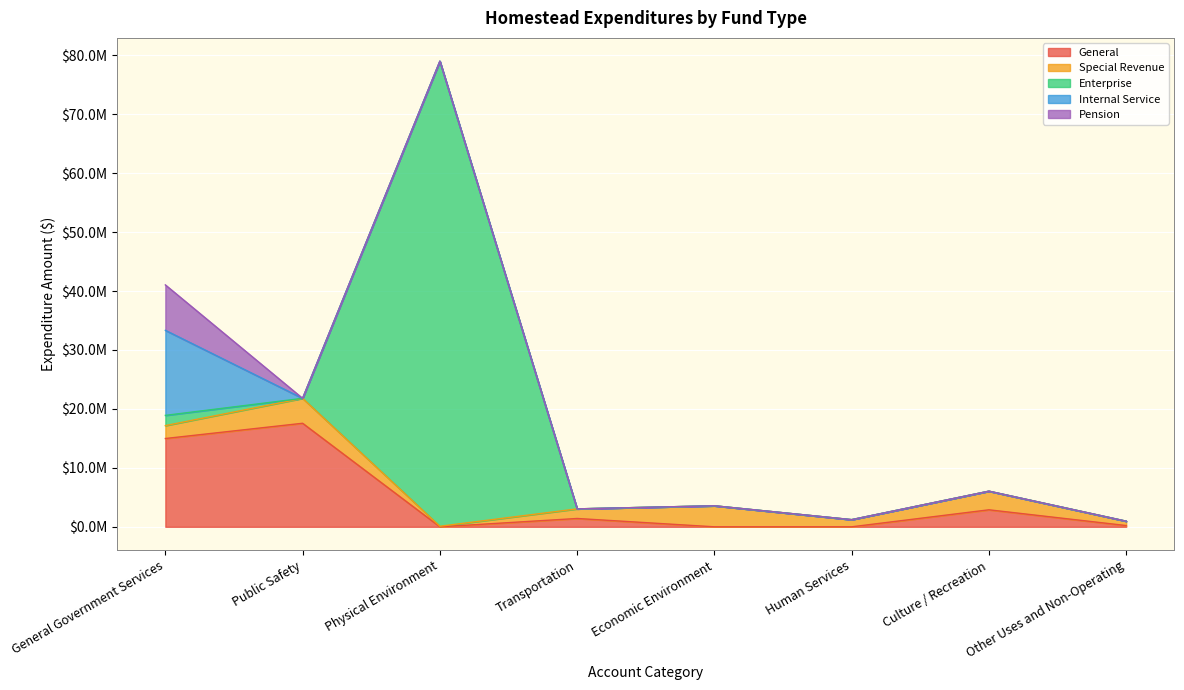

What are all the series names shown in the legend?

General, Special Revenue, Enterprise, Internal Service, Pension